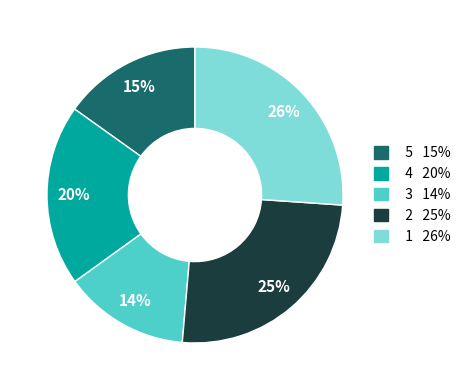

To the nearest percent, what is the average slice percentage?

20%